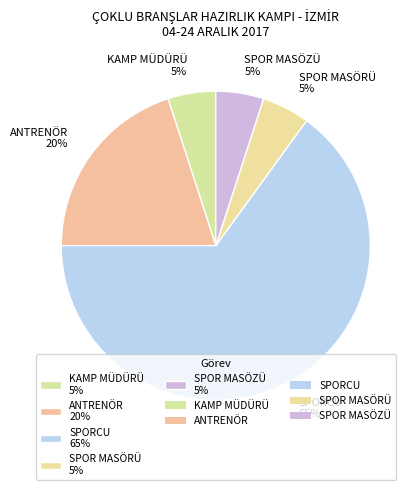

Which category has the biggest portion of the pie?

SPORCU